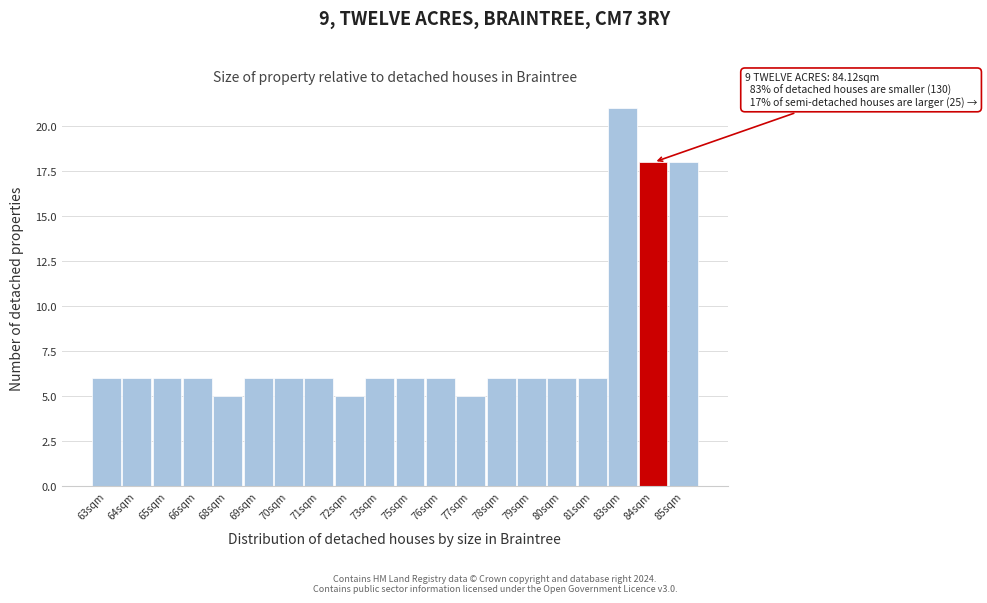

Reading left to right, transcribe all the data shown in this chart.

6	6	6	6	5	6	6	6	5	6	6	6	5	6	6	6	6	21	18	18